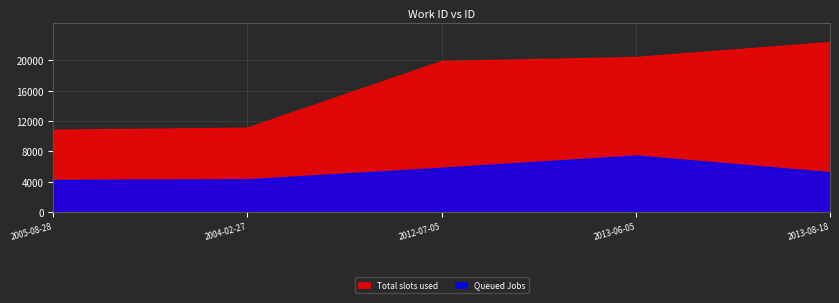

True or false: Total slots used has a value of 22381 at 2013-08-18.

True